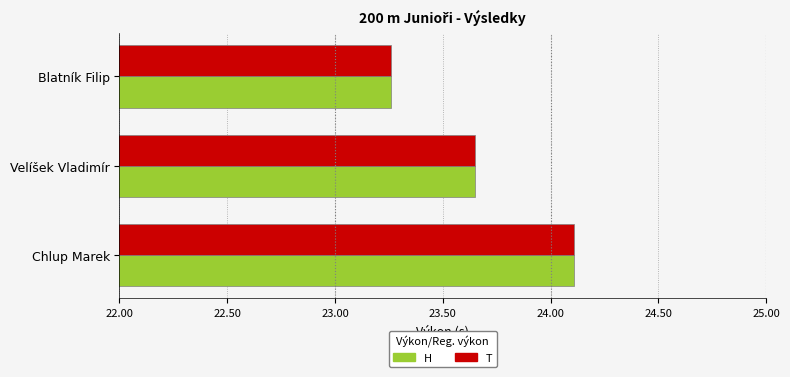

Which label corresponds to the smallest value in the chart?

Blatník Filip